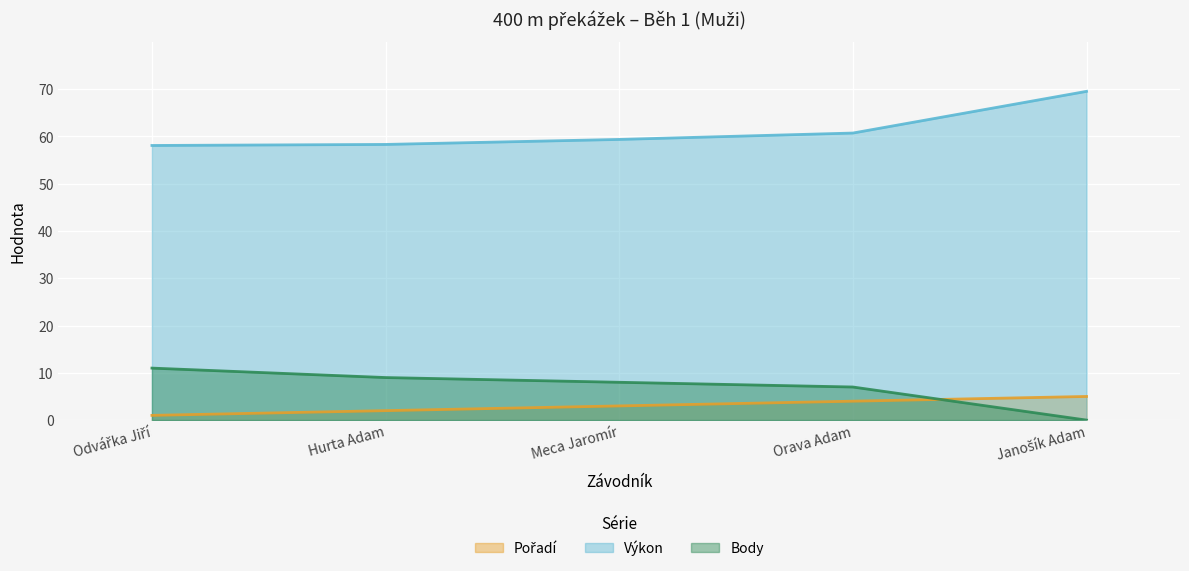

Does the chart display data point markers on the line(s)?

No